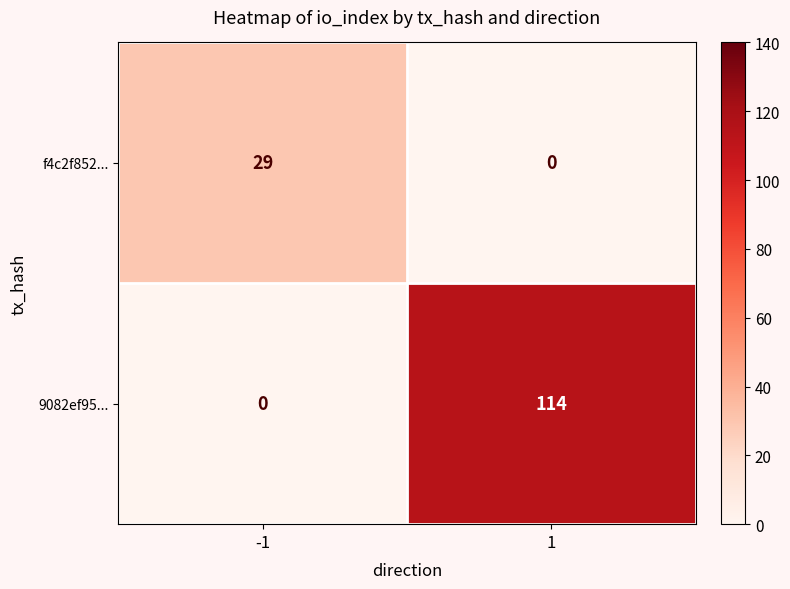

Reading left to right, what are all the values shown in this chart?

f4c2f852...: 29	0
9082ef95...: 0	114